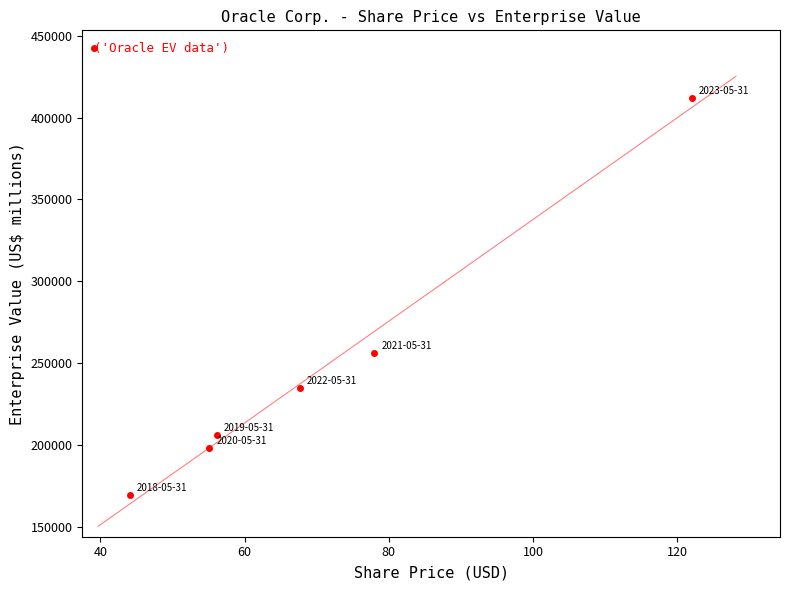

What Y value in the scatter plot is closest to 290725?

256153